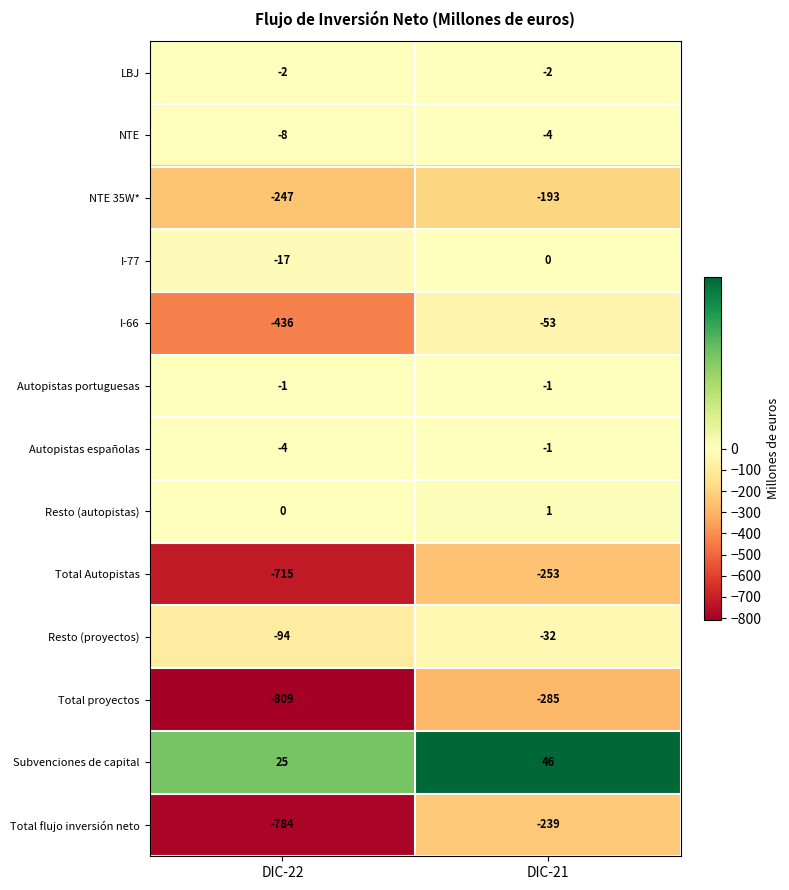

At which category is the sum across all series the highest?

DIC-21